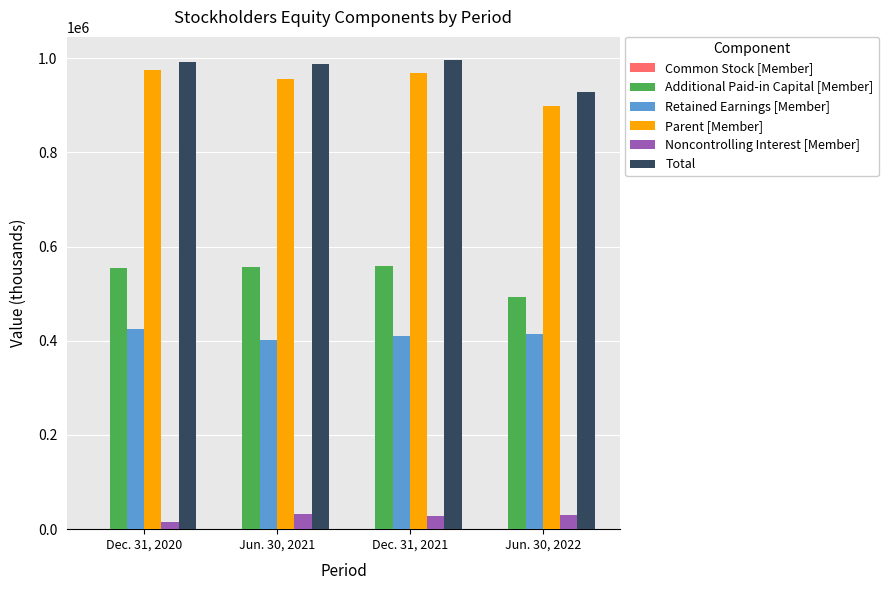

What is the sum of all Noncontrolling Interest [Member] values?

107101